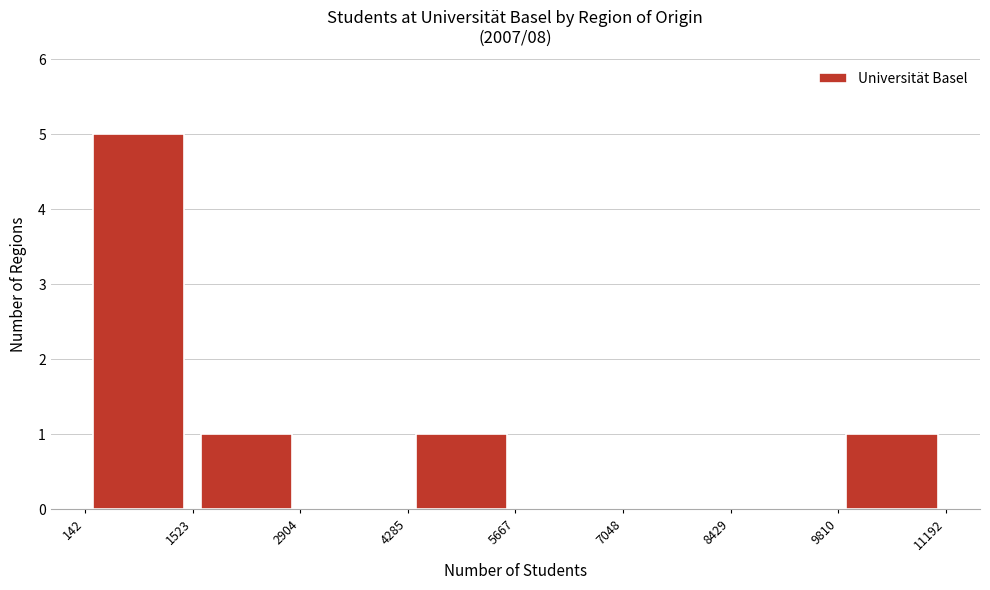

Over which range of the x-axis is the bar tallest?

142 to 1523